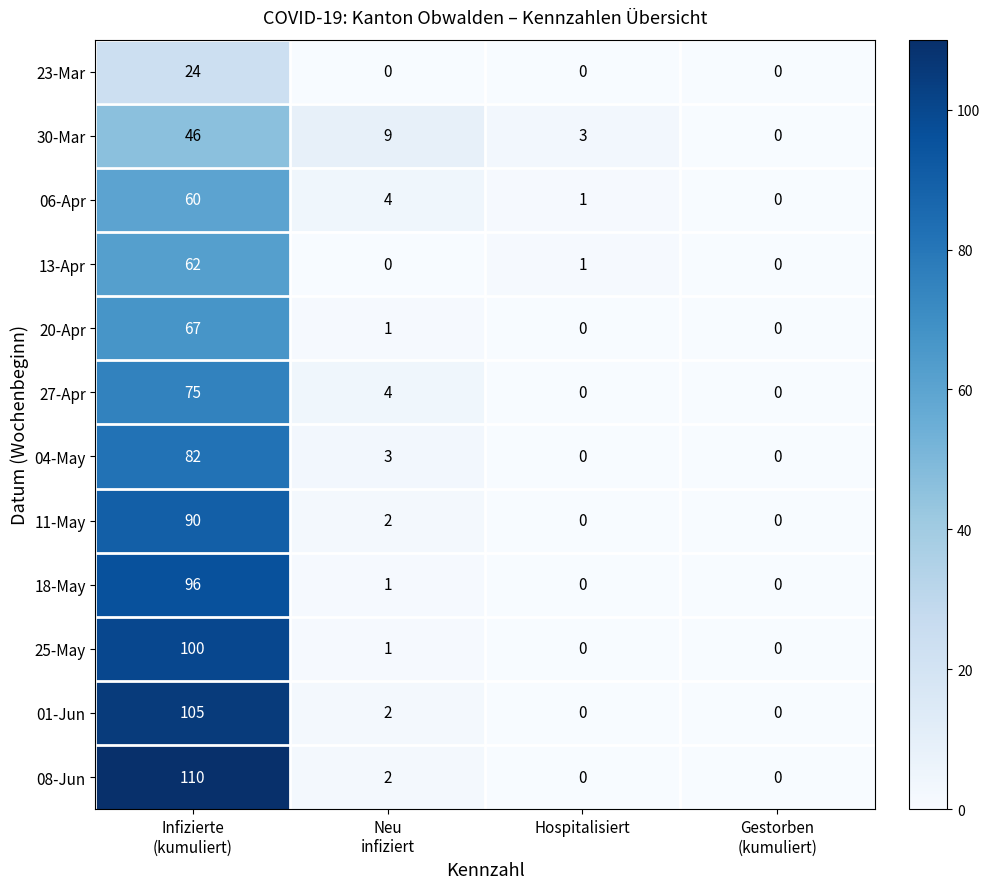

What is the difference between the highest and lowest values at Hospitalisiert?

3